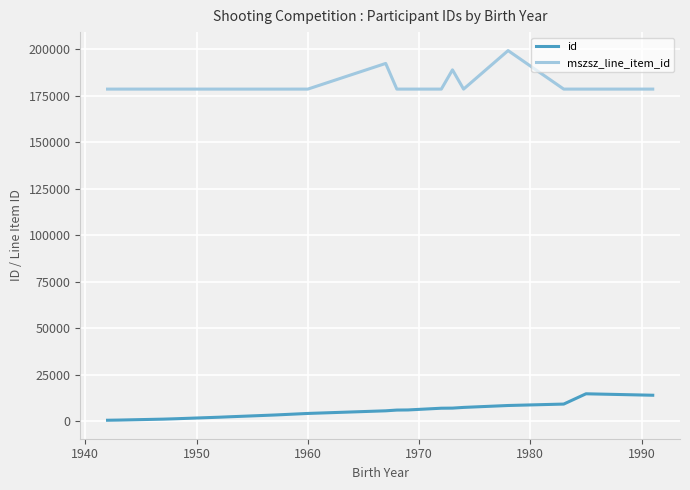

True or false: mszsz_line_item_id and id cross at least once.

False